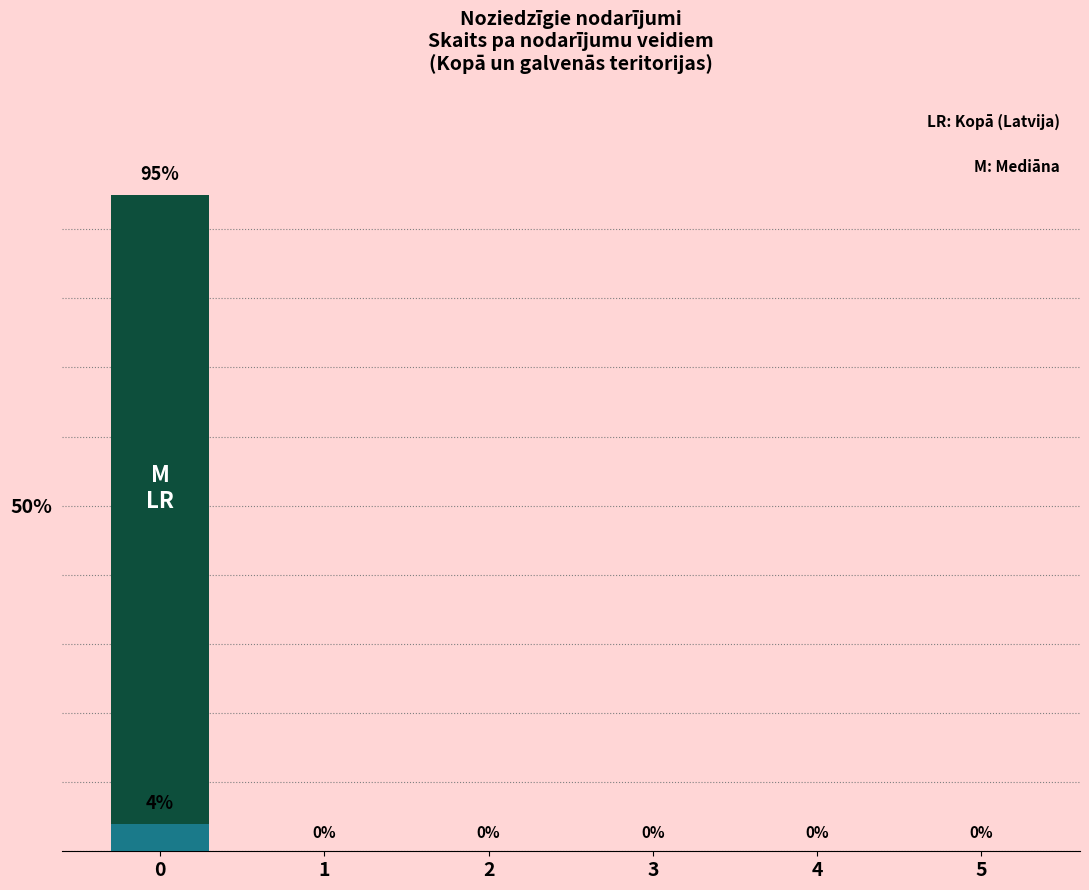

Reading right to left, what are all the values shown in this chart?

794.p. (primārais): 5=0	4=0	3=0	2=0	1=0	0=95
796.p. (sekundārais): 5=0	4=0	3=0	2=0	1=0	0=4